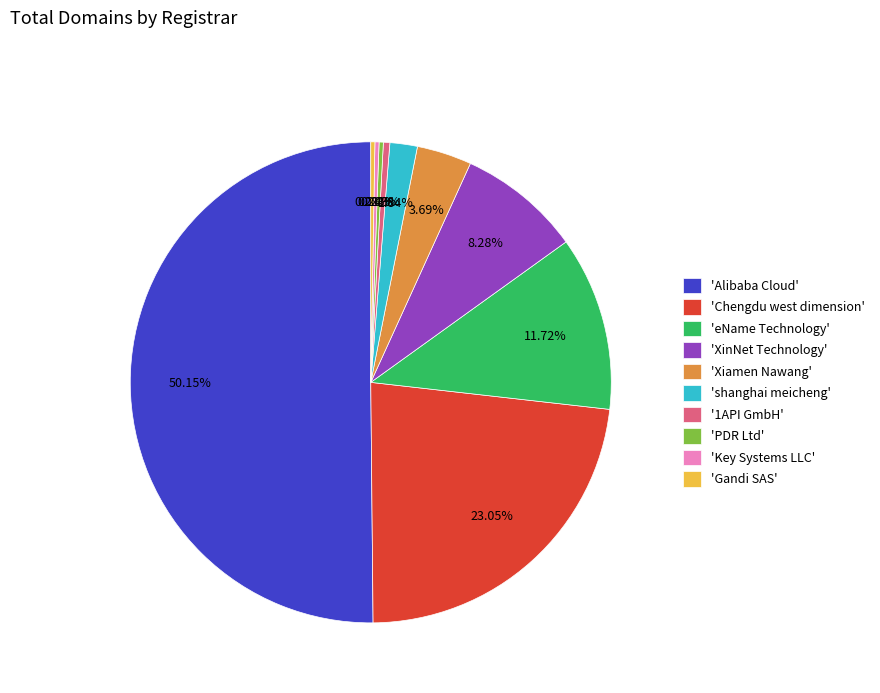

Does 'shanghai meicheng' represent more than half of the total?

No